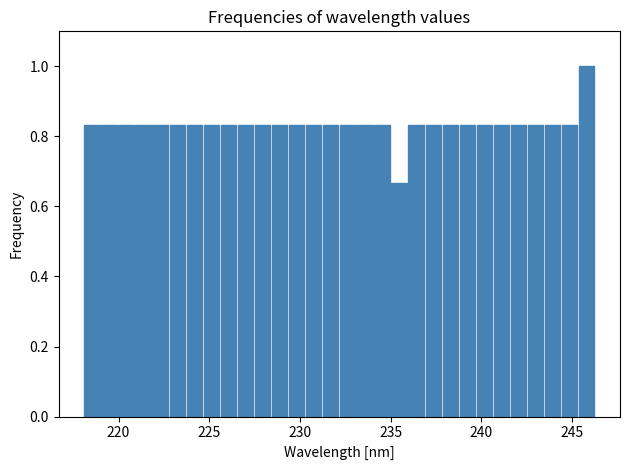

Read against the x-axis, roughly where is the centre of the tallest bar?

246.0